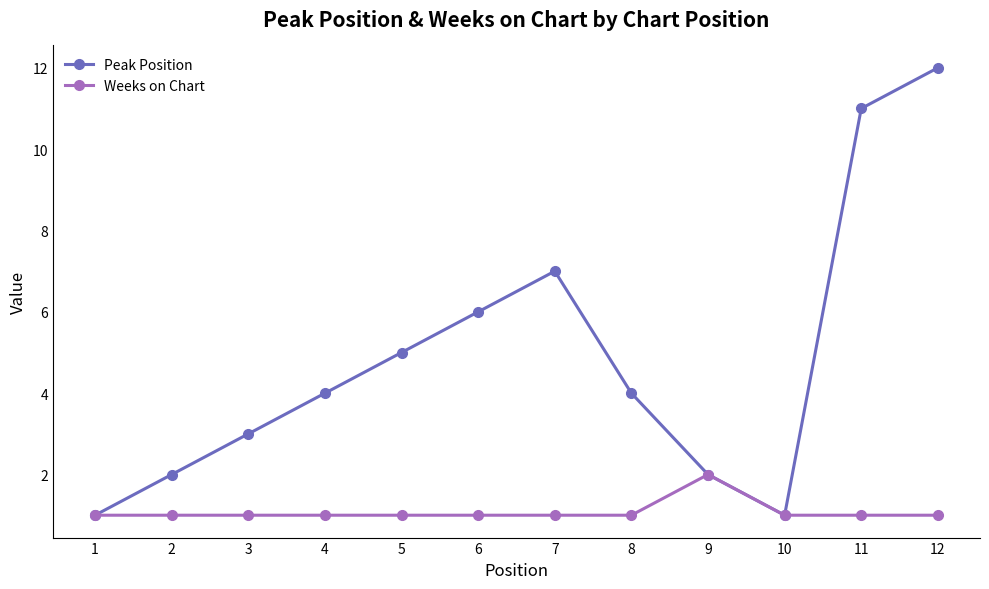

Reading right to left, transcribe all the data shown in this chart.

Peak Position: 12=12	11=11	10=1	9=2	8=4	7=7	6=6	5=5	4=4	3=3	2=2	1=1
Weeks on Chart: 12=1	11=1	10=1	9=2	8=1	7=1	6=1	5=1	4=1	3=1	2=1	1=1